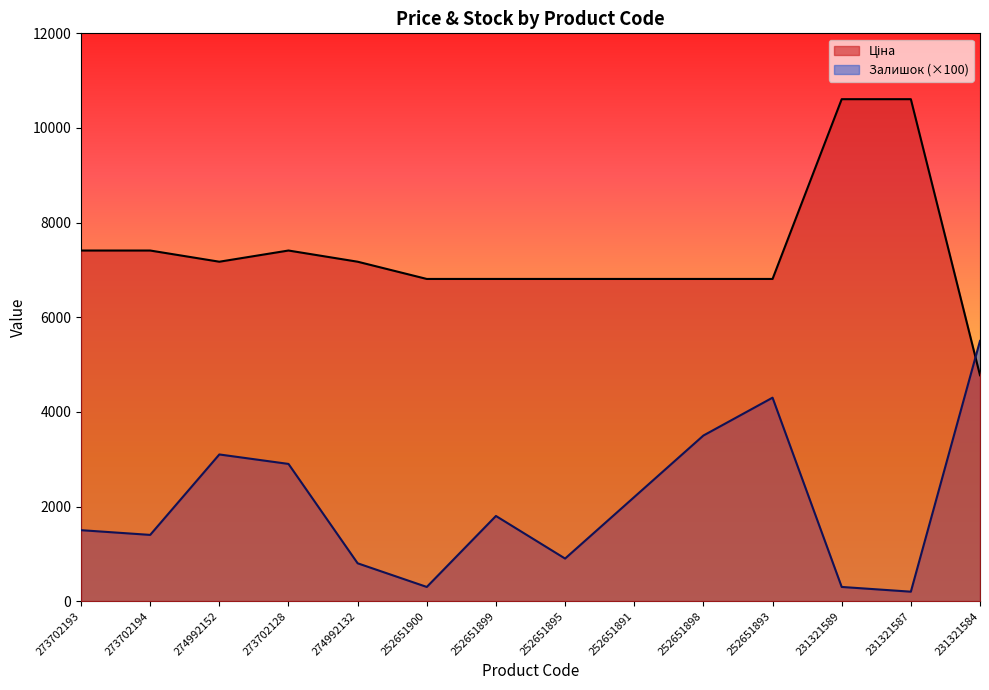

What is the minimum value shown in the chart?

200.0